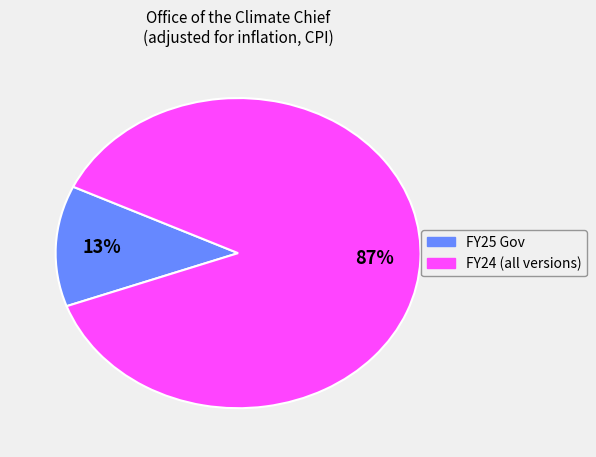

Is there any slice that represents more than half of the pie?

Yes